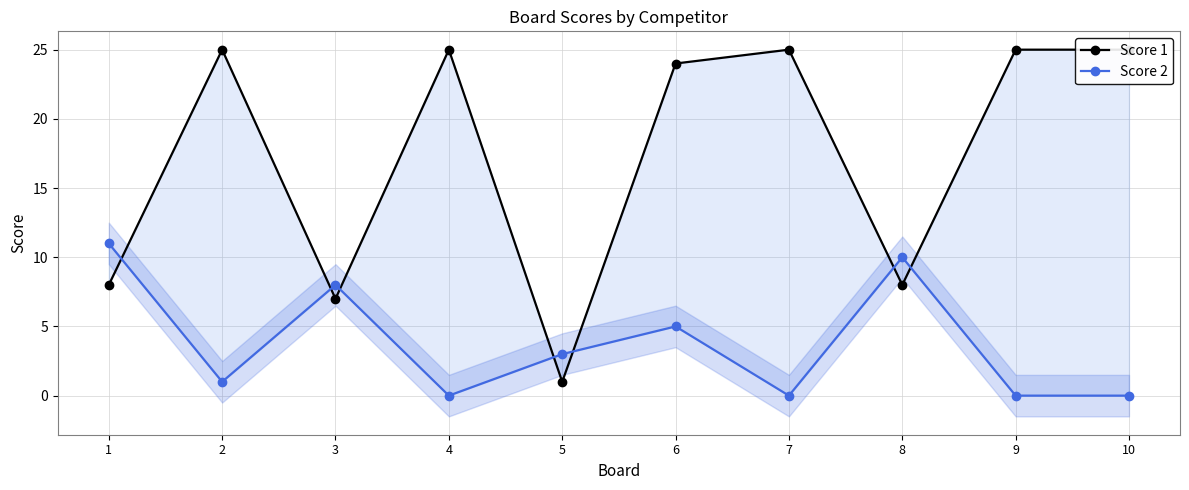

What is the value of the Score 1 point at the 4th from the left?

25